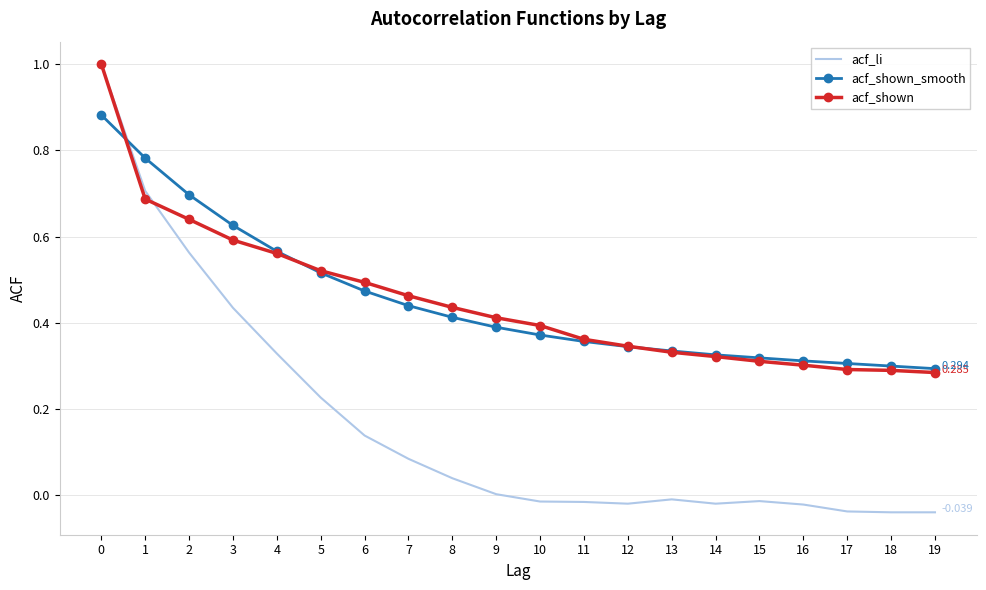

Which series ends up on top after the final intersection of acf_li and acf_shown_smooth?

acf_shown_smooth